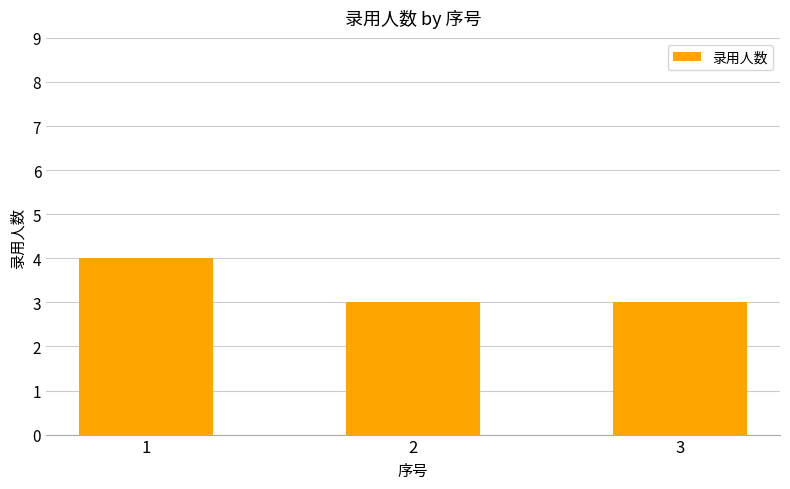

What is the average value?

3